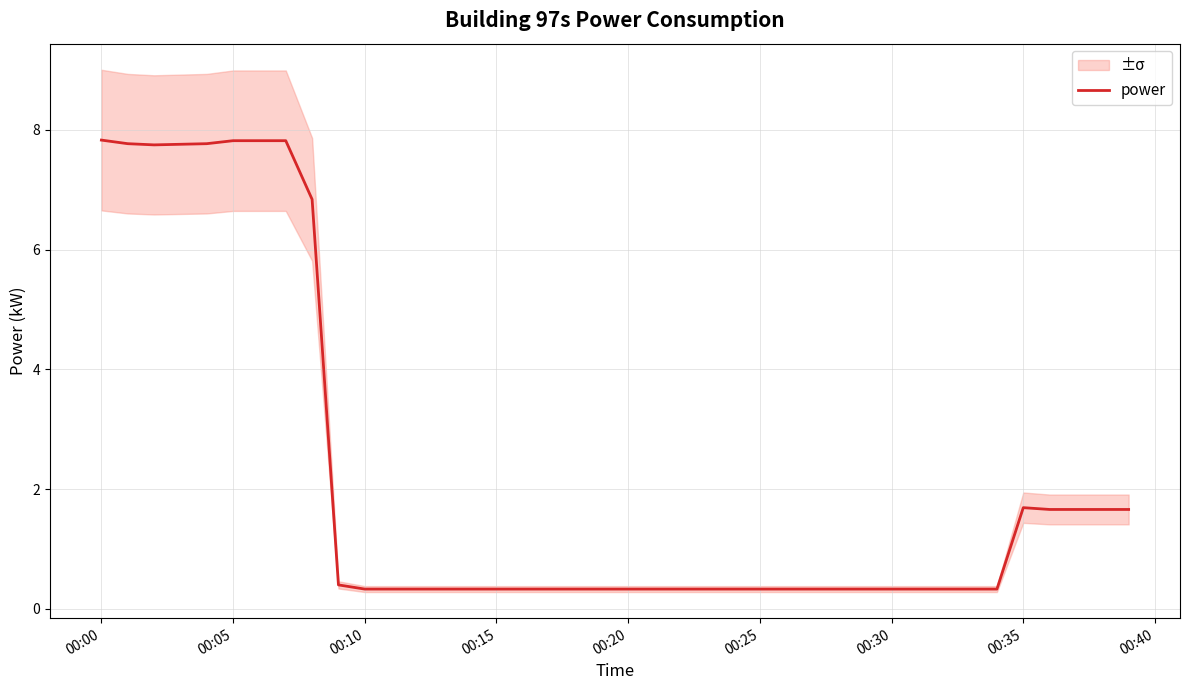

How many interior local peaks (higher than both neighbors) does the data have?

1